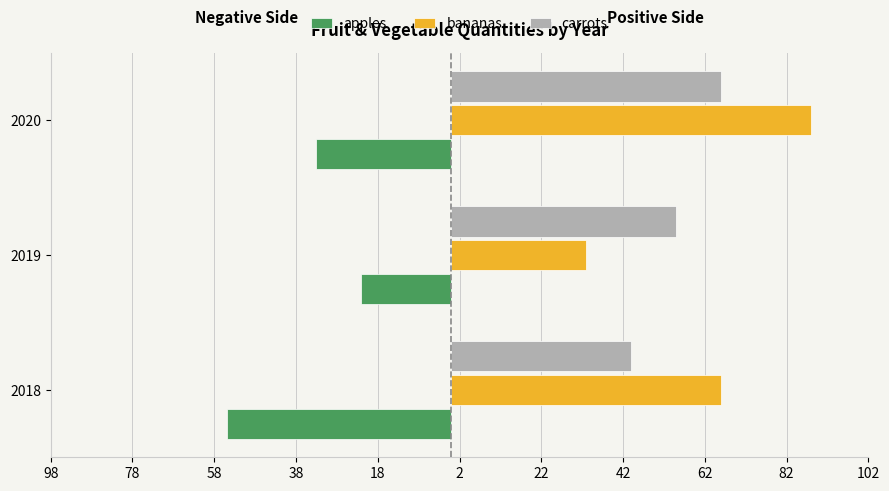

What are all the series names shown in the legend?

apples, bananas, carrots